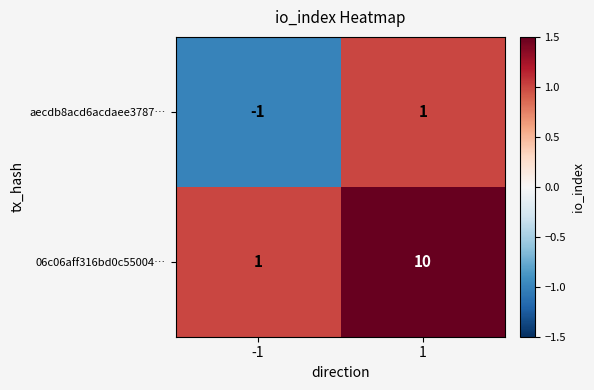

What is the greatest value displayed?

10